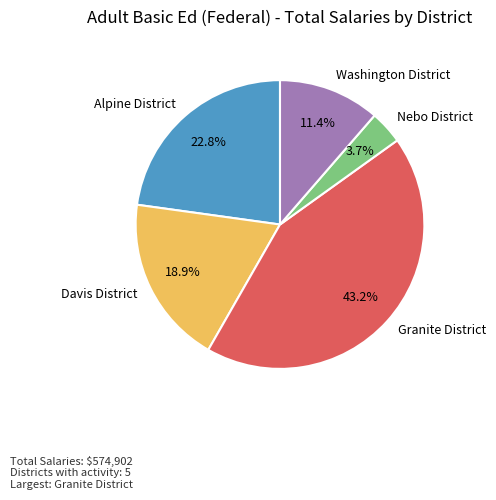

The Washington District slice represents 4% of the pie. True or false?

False